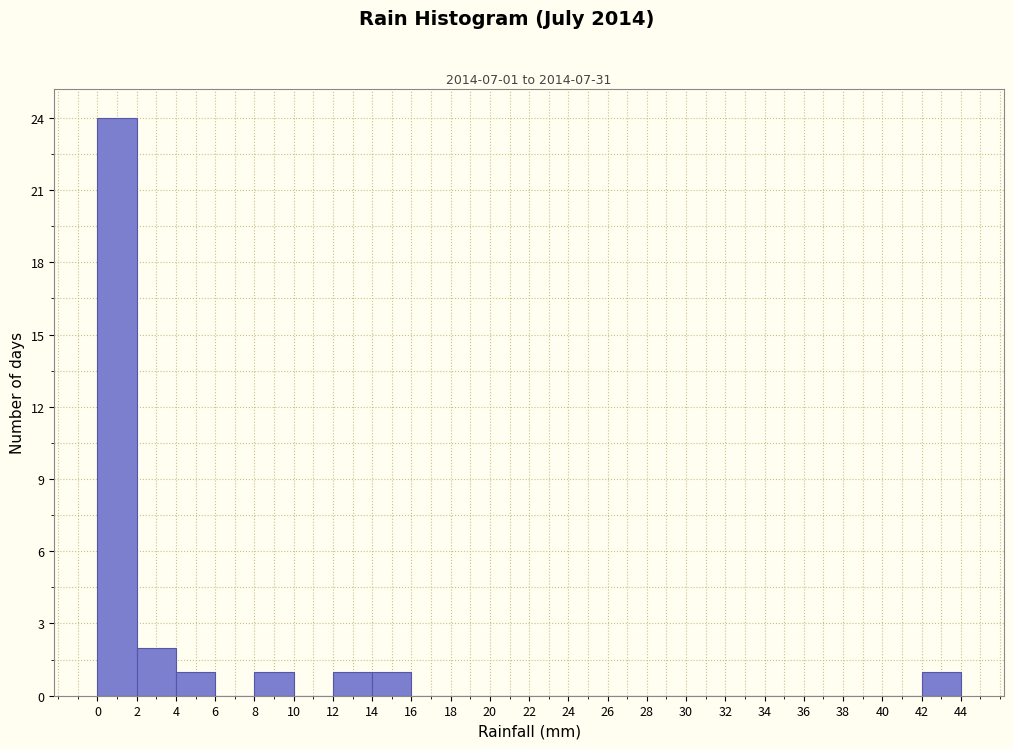

Over which range of the x-axis is the bar tallest?

0 to 2